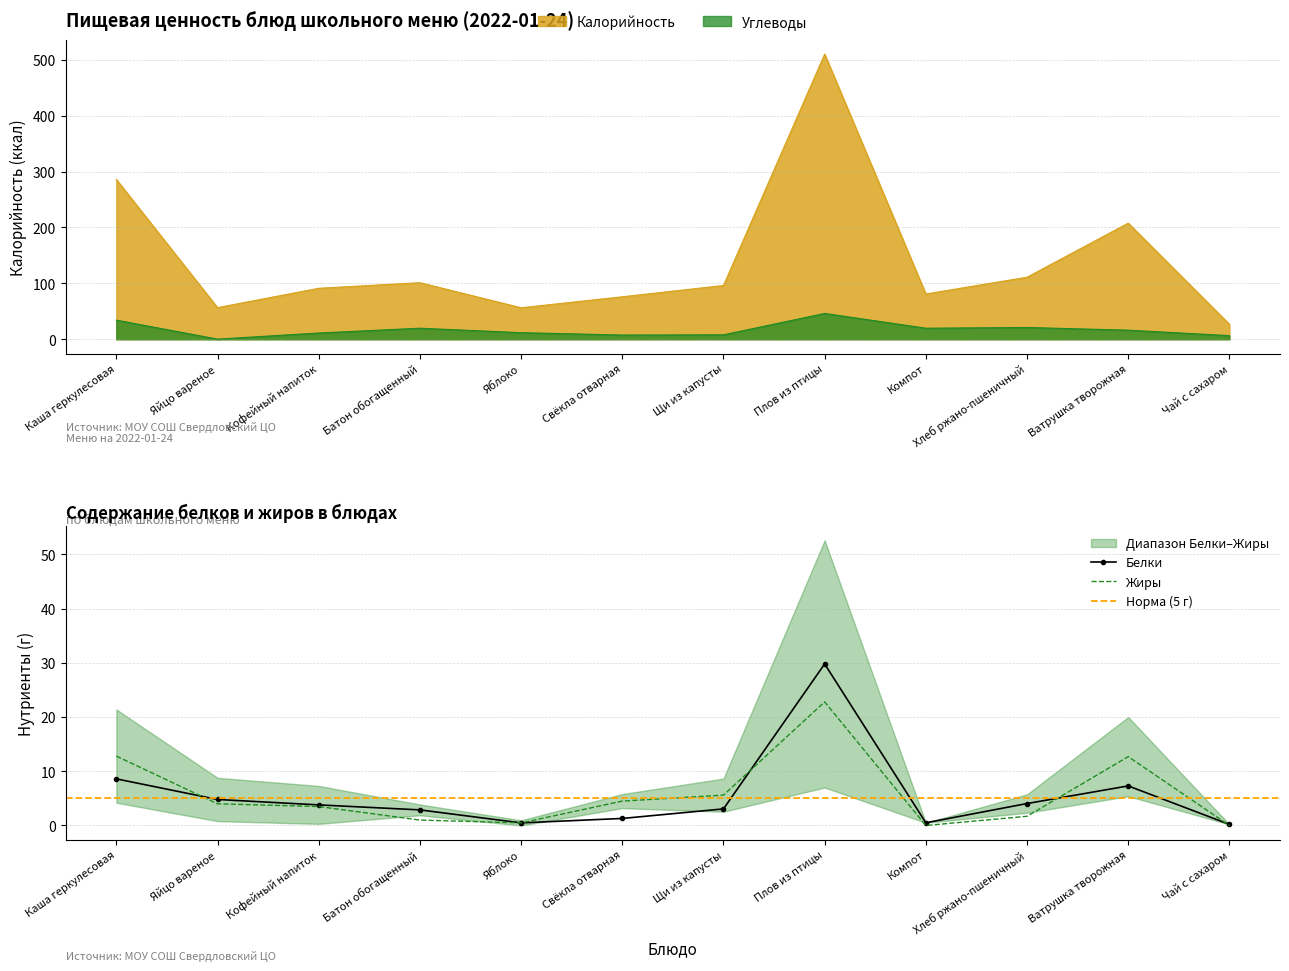

What is the approximate value of Белки at Хлеб ржано-пшеничный?

4.0